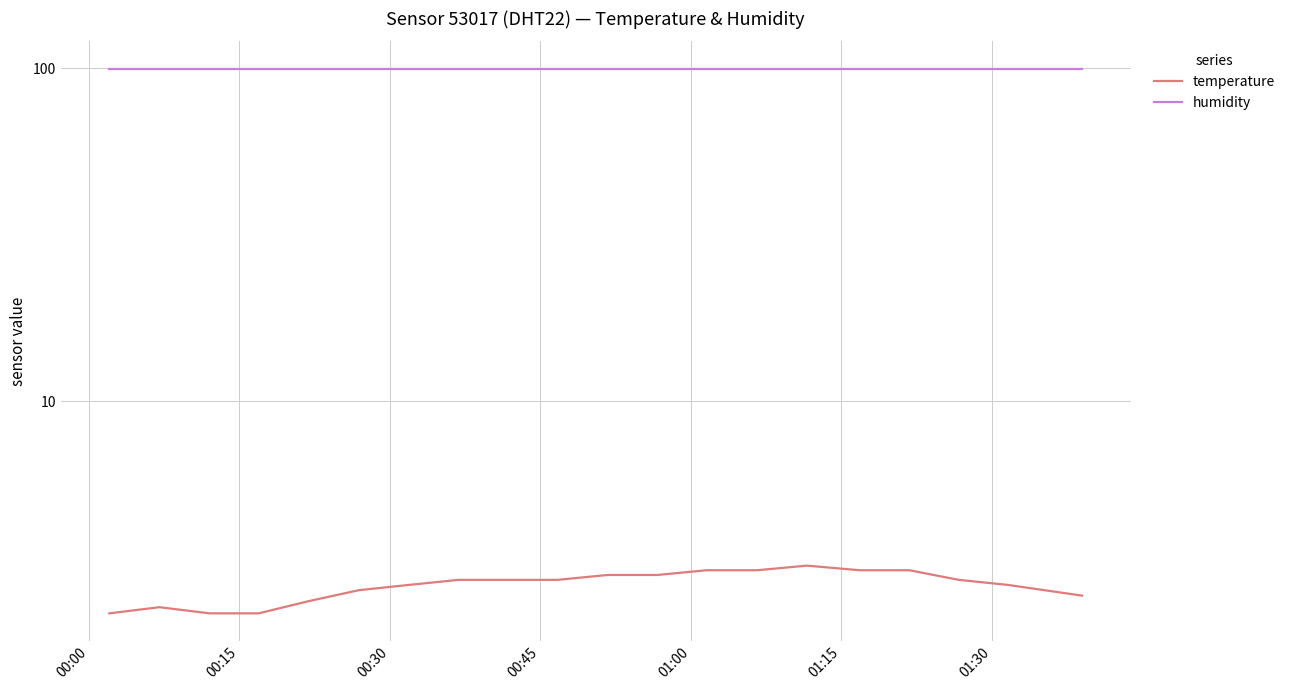

The temperature series shows 0.8 at 00:15. True or false?

False